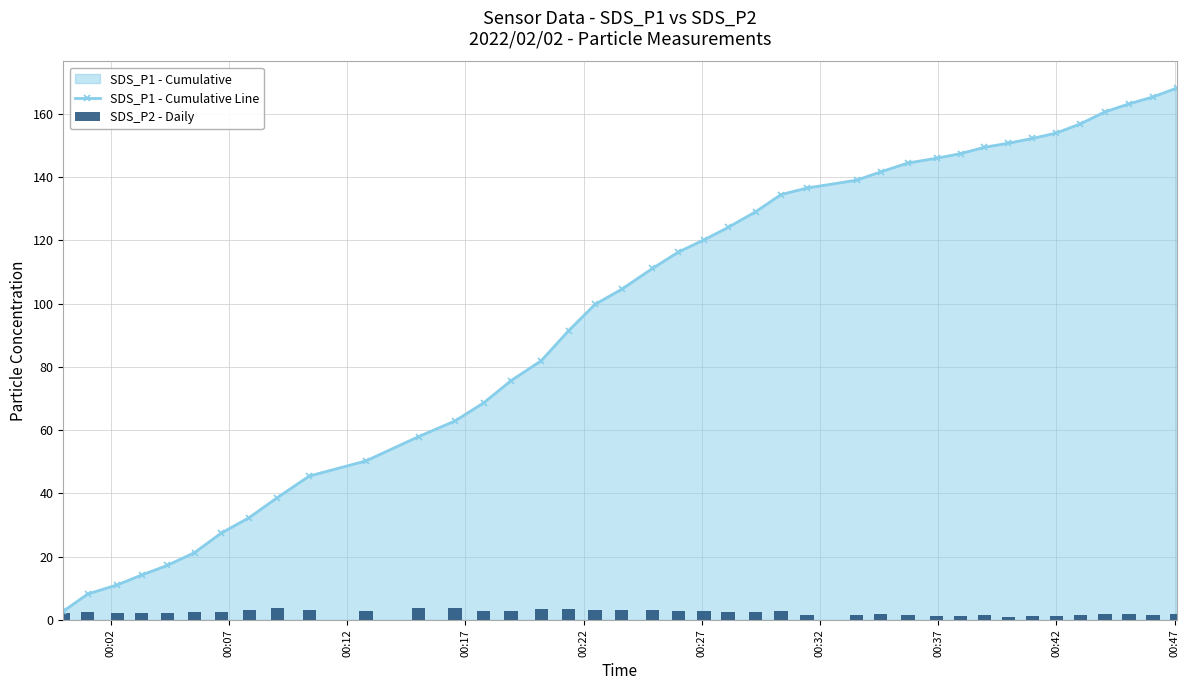

What is the value of the SDS_P1 - Cumulative Line point at the 31st from the left?

147.4